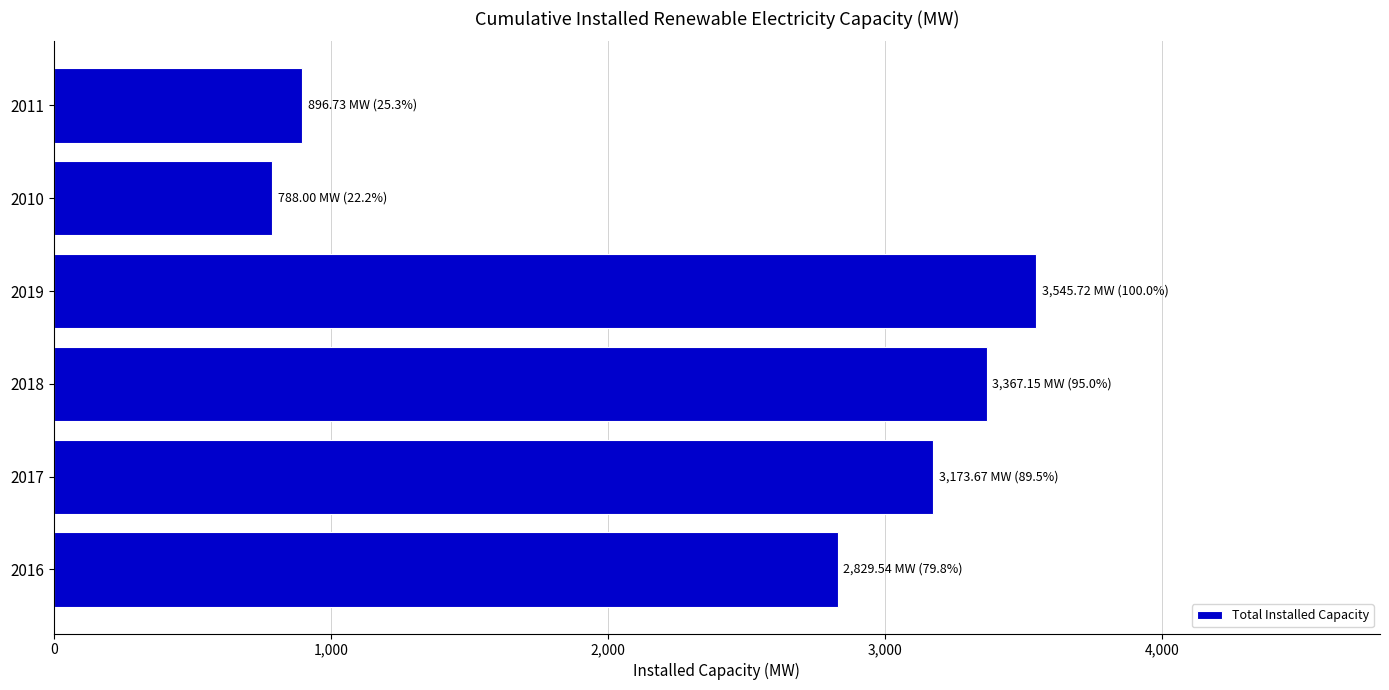

Reading bottom to top, transcribe all the data shown in this chart.

2016=2829.5	2017=3173.7	2018=3367.2	2019=3545.7	2010=788.0	2011=896.7